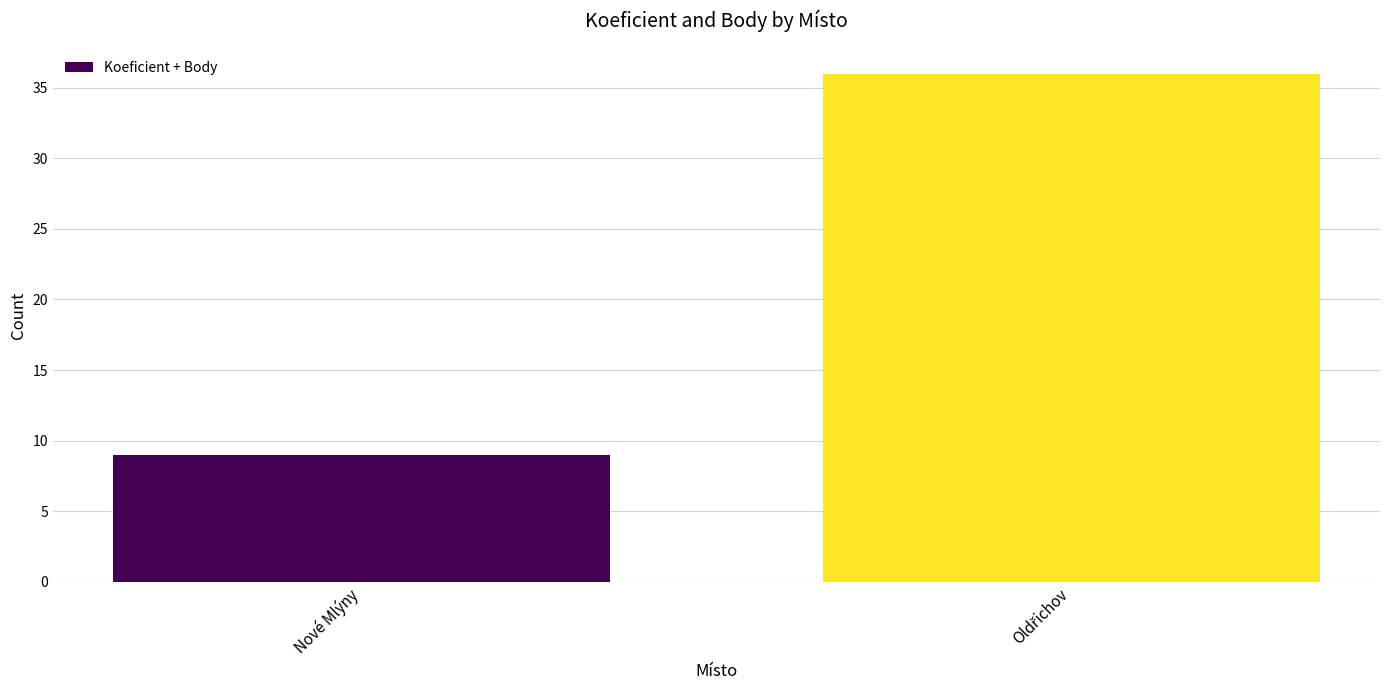

What is the maximum value shown in the chart?

36